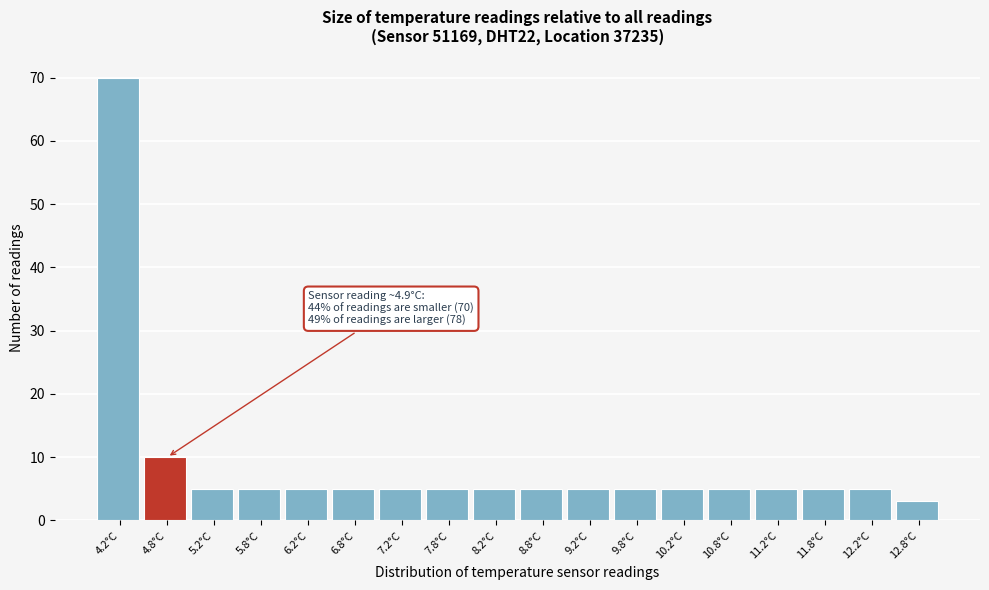

Reading left to right, what are all the values shown in this chart?

4.2°C=70	4.8°C=10	5.2°C=5	5.8°C=5	6.2°C=5	6.8°C=5	7.2°C=5	7.8°C=5	8.2°C=5	8.8°C=5	9.2°C=5	9.8°C=5	10.2°C=5	10.8°C=5	11.2°C=5	11.8°C=5	12.2°C=5	12.8°C=3